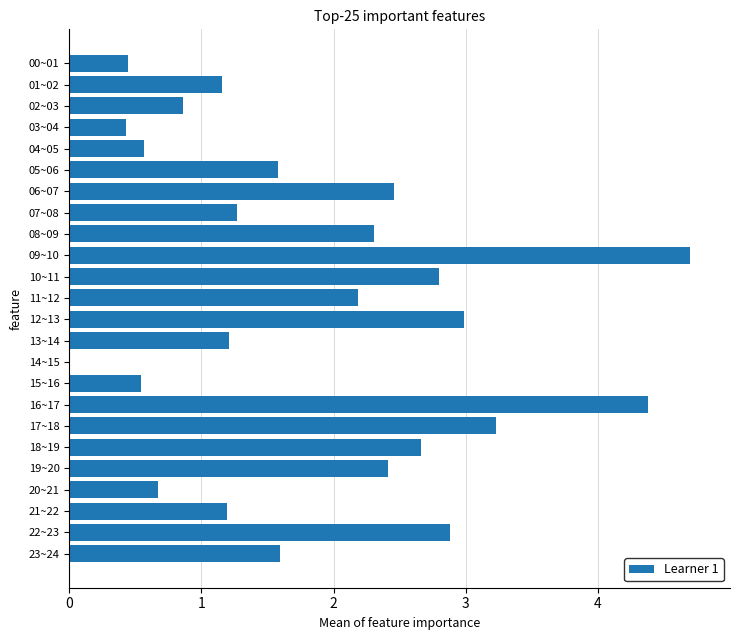

Are the bars horizontal?

Yes